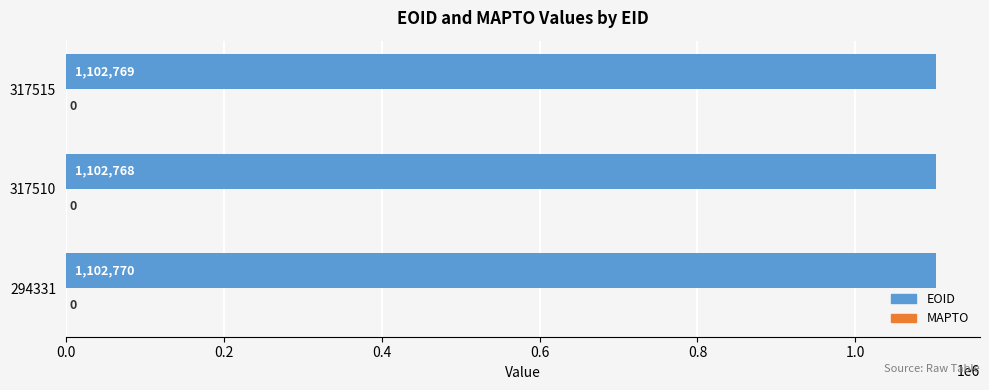

How many bars are there in total?

3